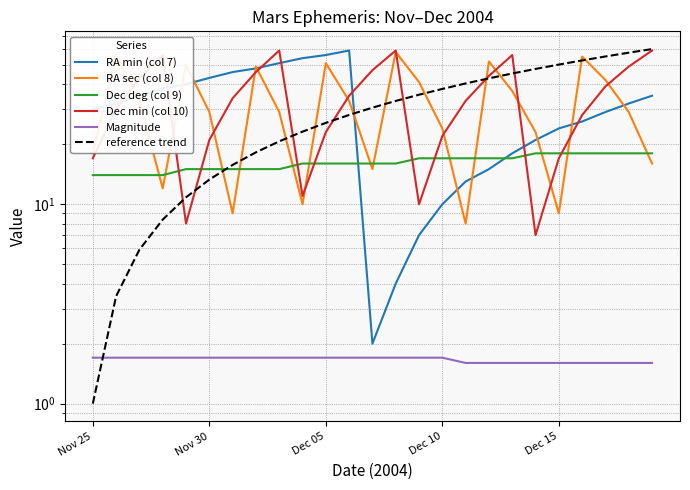

Between which two adjacent categories do Dec deg (col 9) and reference trend first intersect?

5 and 6